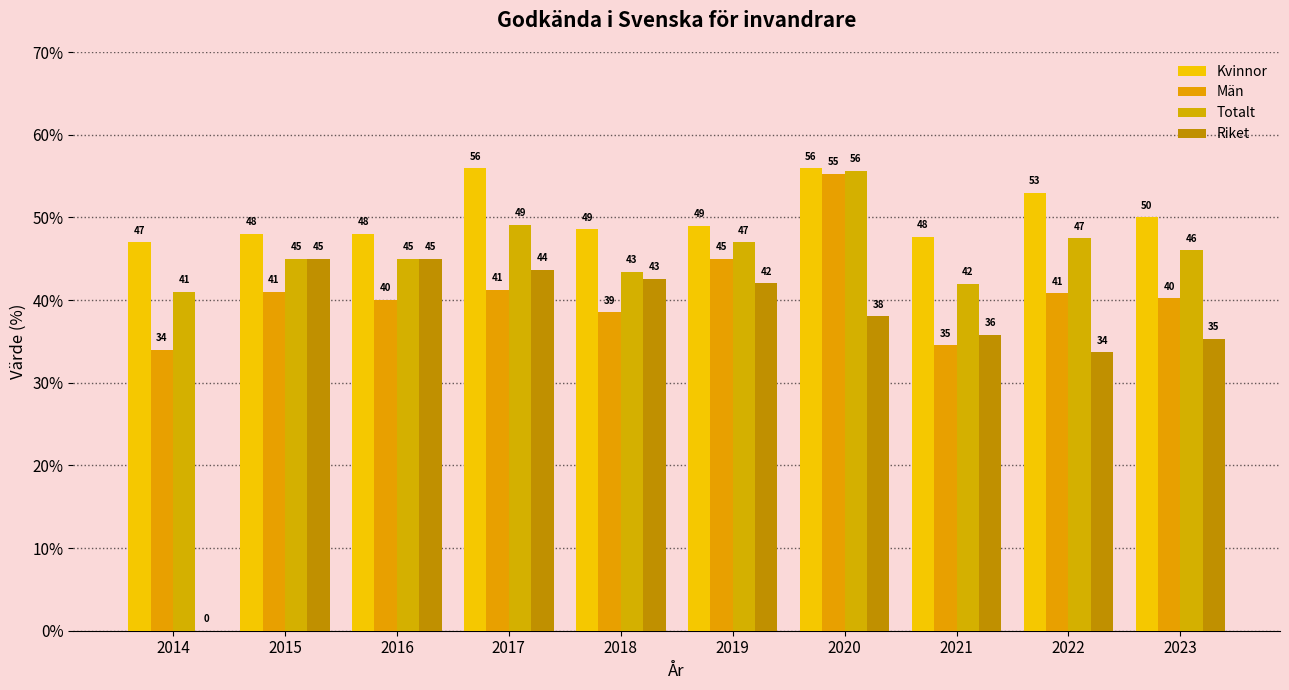

Are the bars horizontal?

No